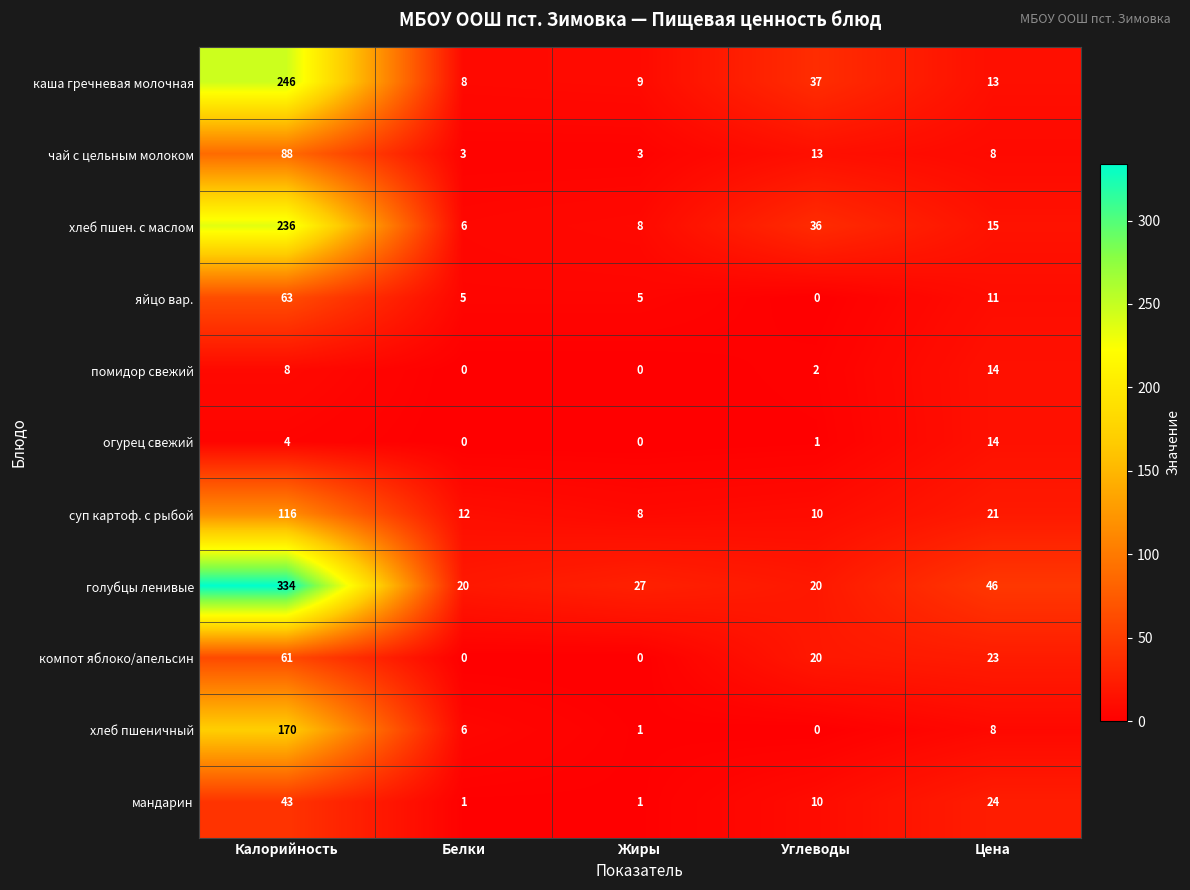

What is the difference between the голубцы ленивые values at Цена and Калорийность?

288